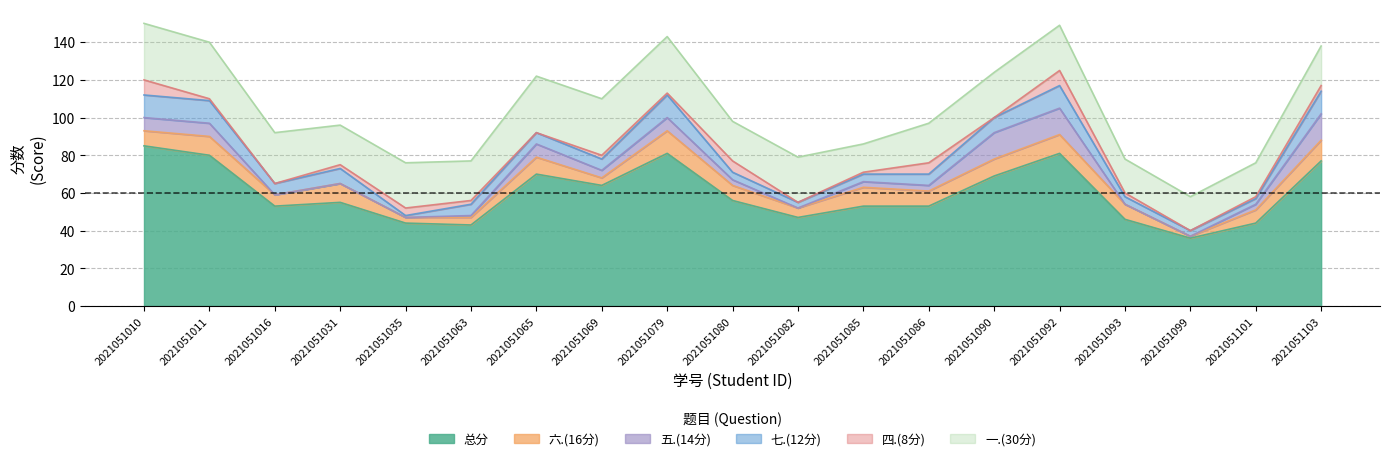

The value of 六.(16分) at 2021051082 is 5. True or false?

True